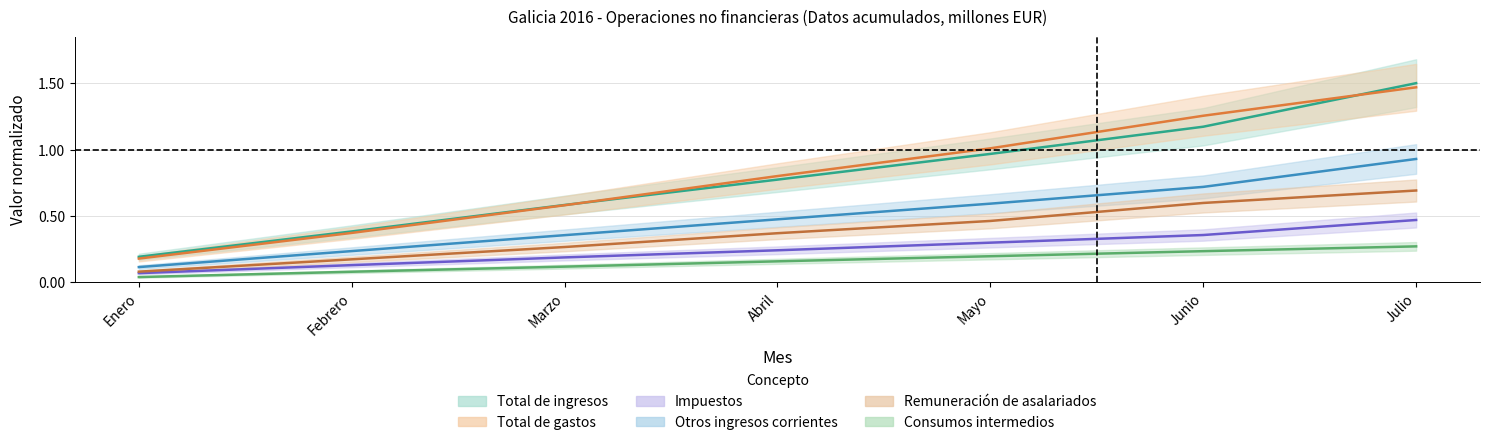

Which series changed the most between Febrero and Marzo?

Total de gastos